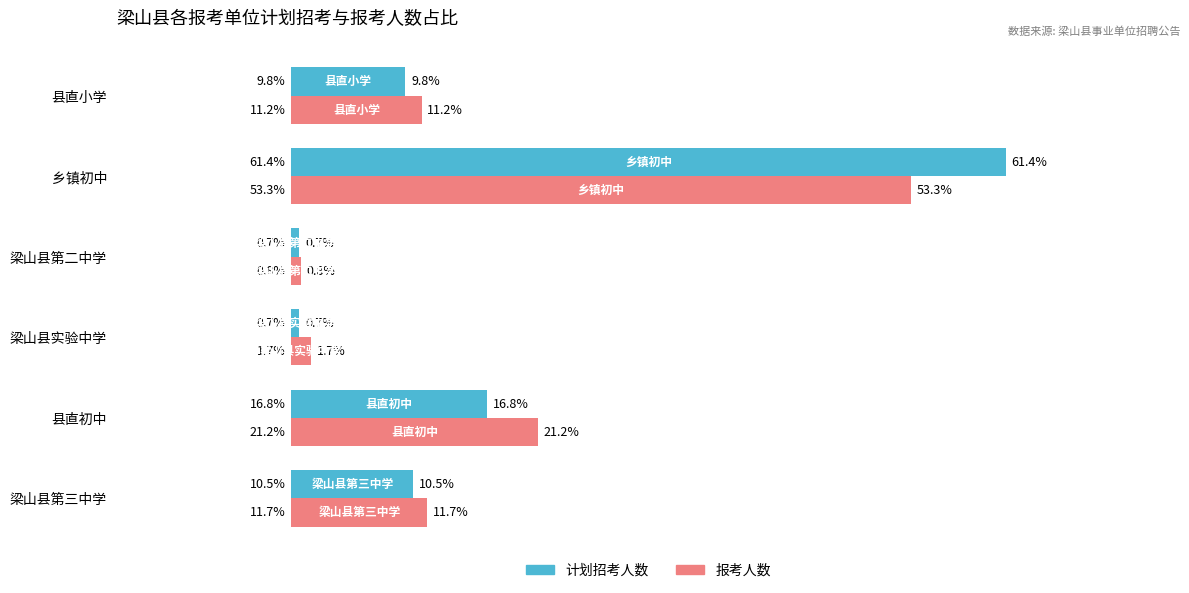

List the labels in order of 报考人数 value, largest first.

乡镇初中, 县直初中, 梁山县第三中学, 县直小学, 梁山县实验中学, 梁山县第二中学